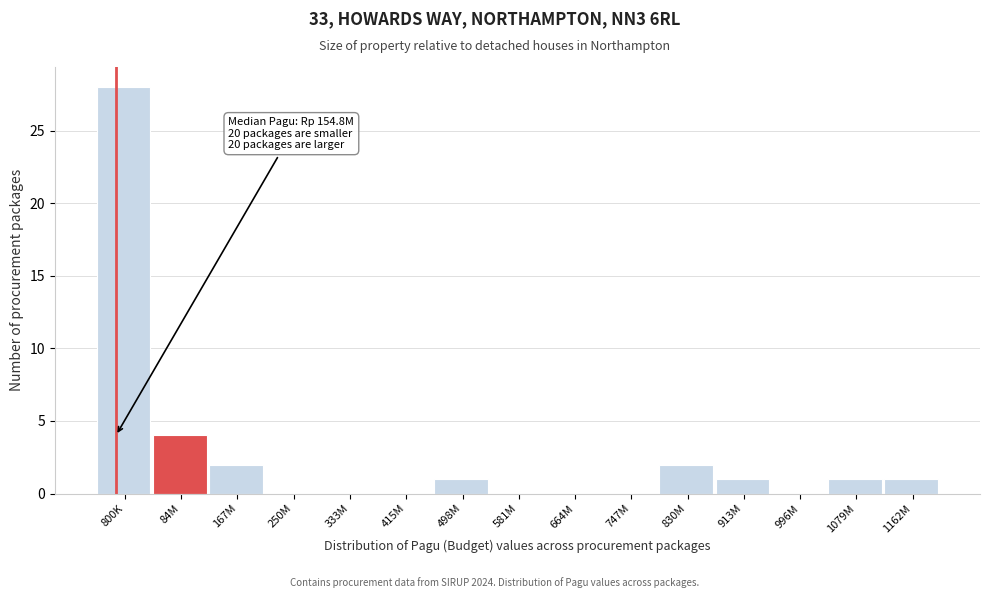

Reading right to left, transcribe all the data shown in this chart.

1162M=1	1079M=1	996M=0	913M=1	830M=2	747M=0	664M=0	581M=0	498M=1	415M=0	333M=0	250M=0	167M=2	84M=4	800K=28